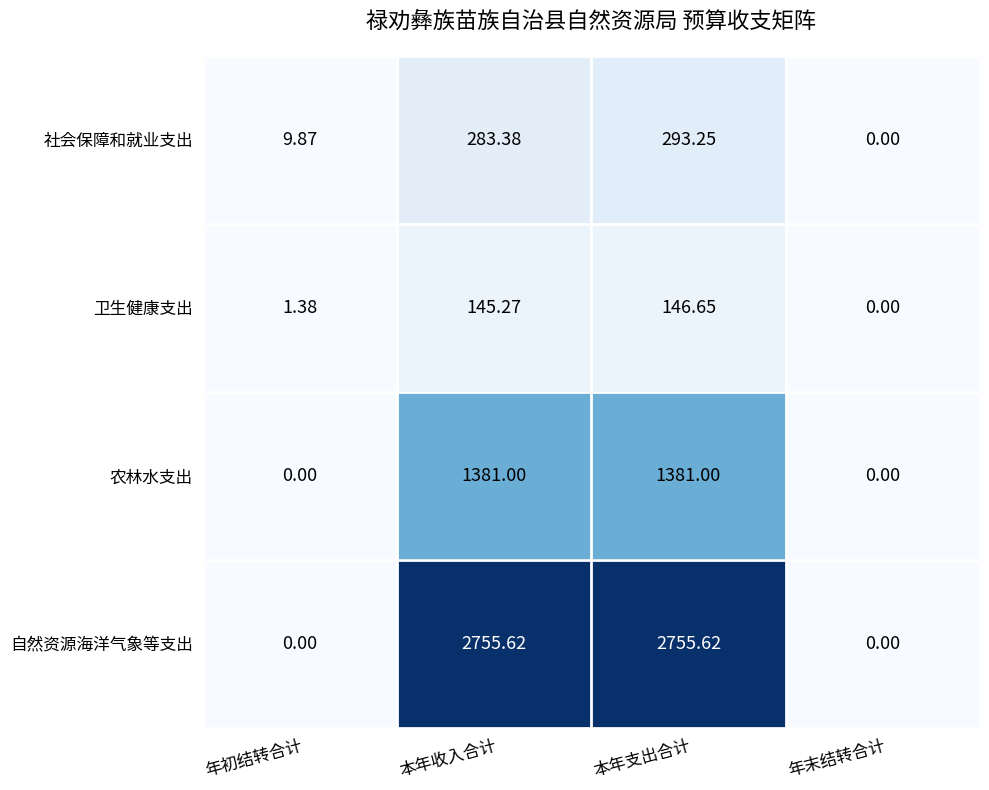

Between 年初结转合计 and 本年支出合计, which series saw the biggest shift?

自然资源海洋气象等支出